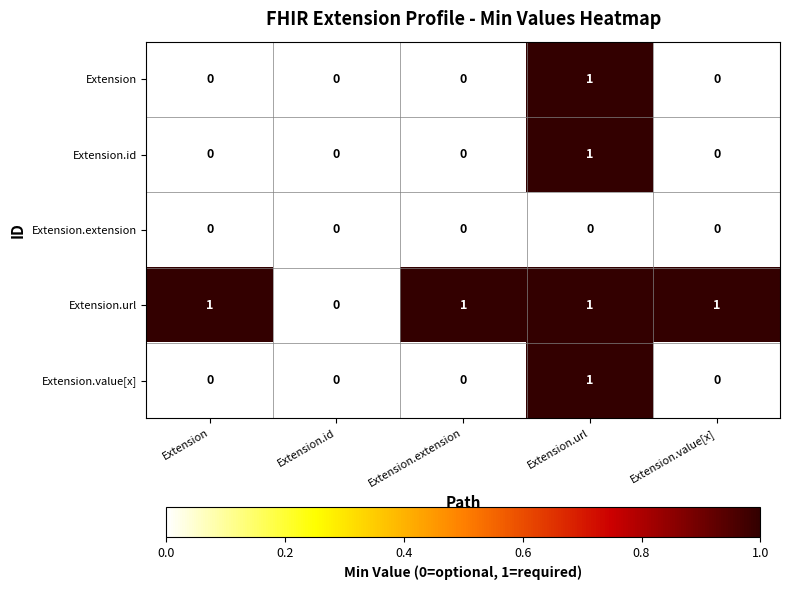

The value of Extension.url at Extension.extension is 1. True or false?

True